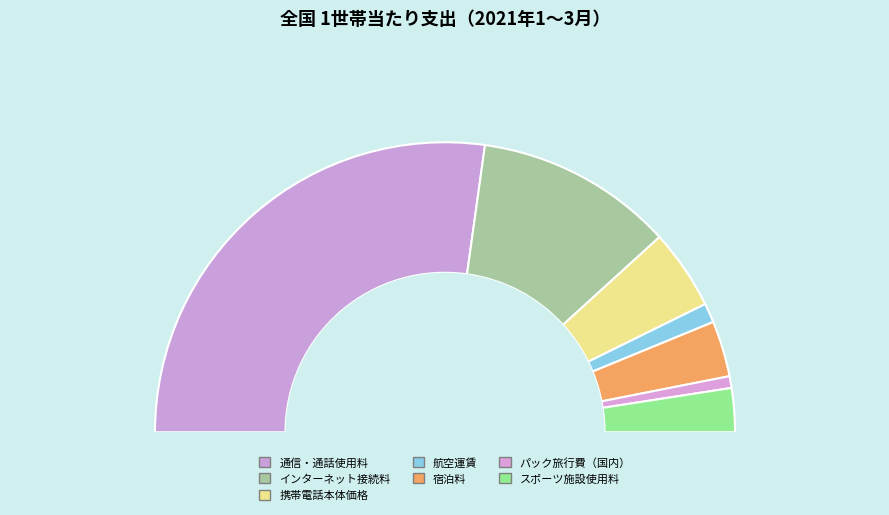

Which category has the smallest portion of the pie?

パック旅行費（国内）